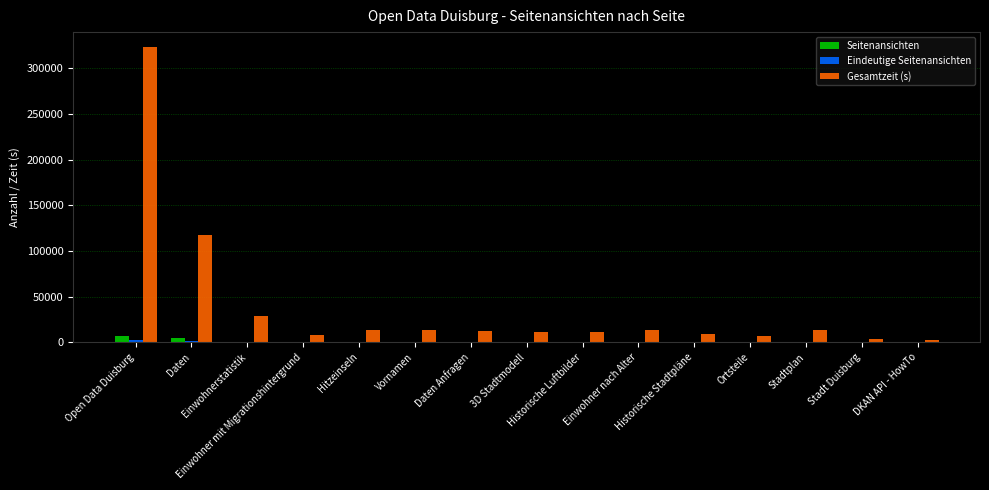

Which series has the largest total across all categories?

Gesamtzeit (s)